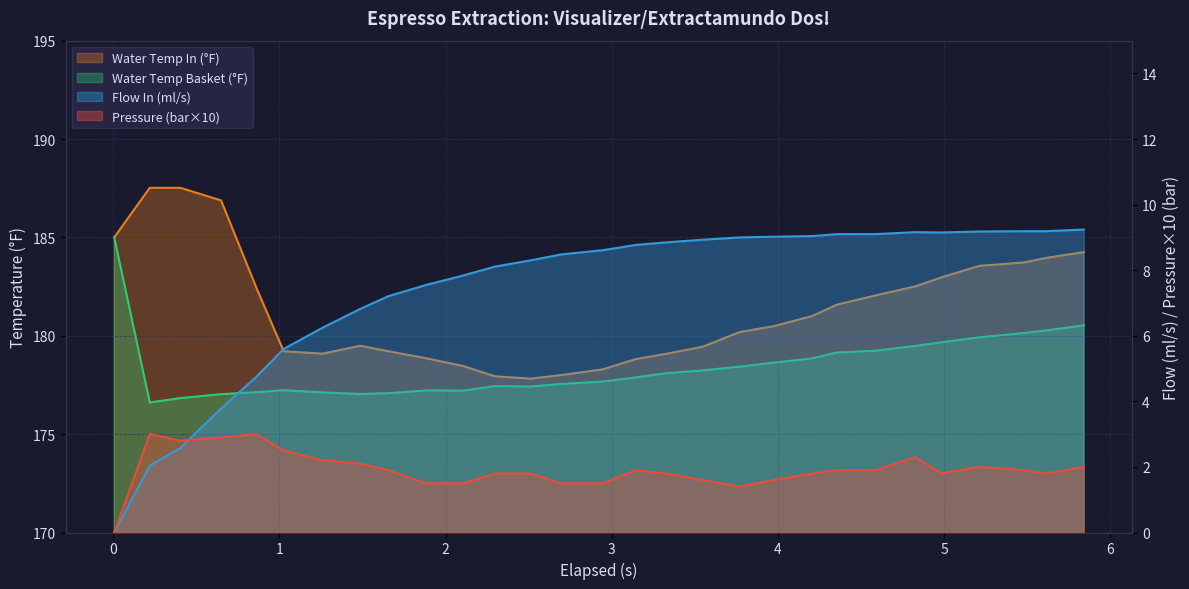

What is the difference between the second highest and minimum values in the pressure series?

3.0